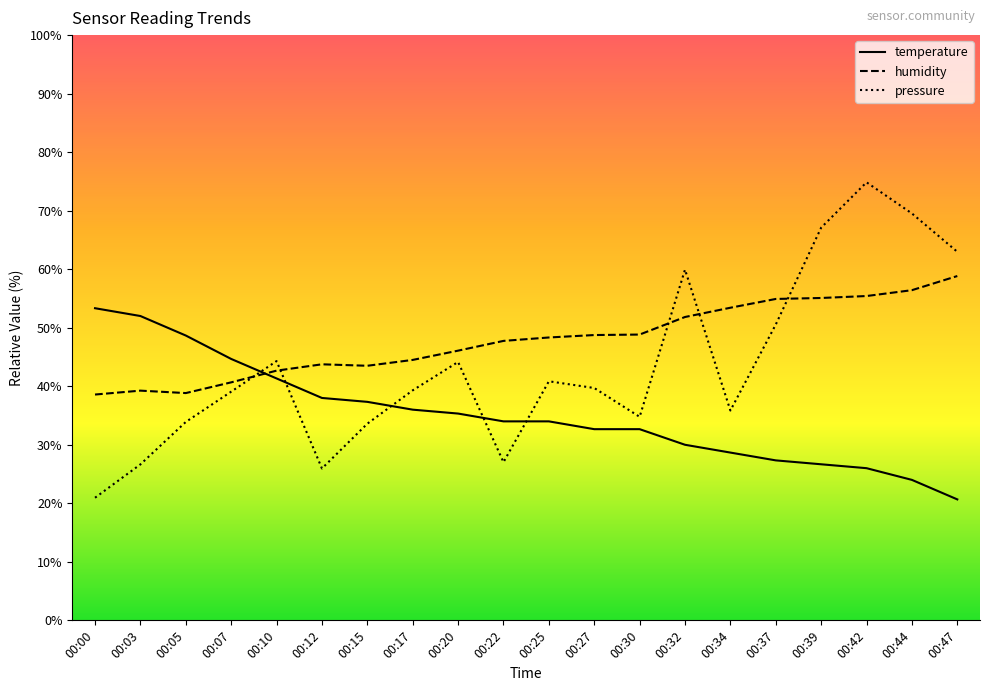

Between which two adjacent categories do pressure and temperature first intersect?

00:07 and 00:10